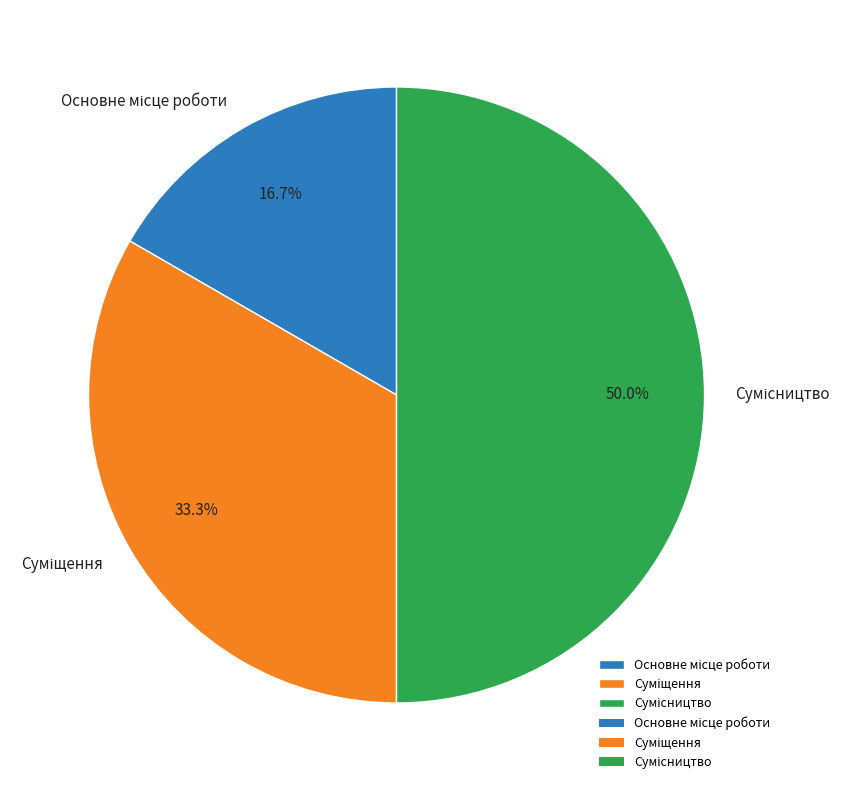

Is Основне місце роботи the majority of the pie?

No